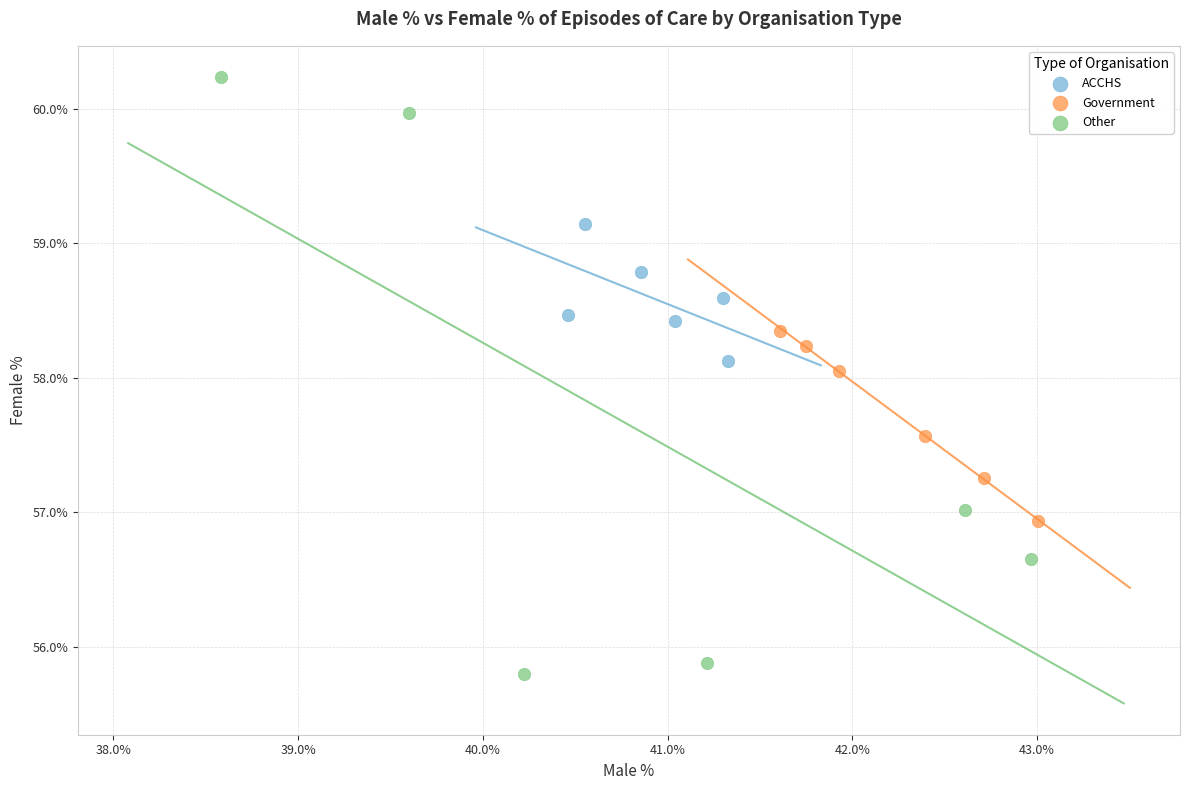

Which series reaches the maximum Y coordinate?

Other